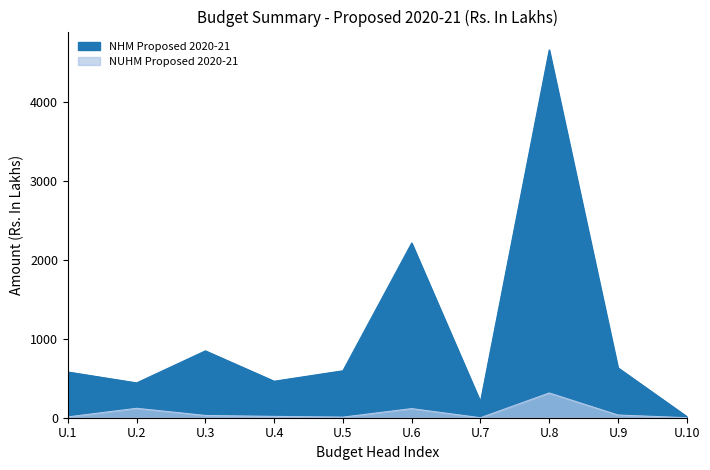

True or false: NHM Proposed 2020-21 and NUHM Proposed 2020-21 intersect in this chart.

False